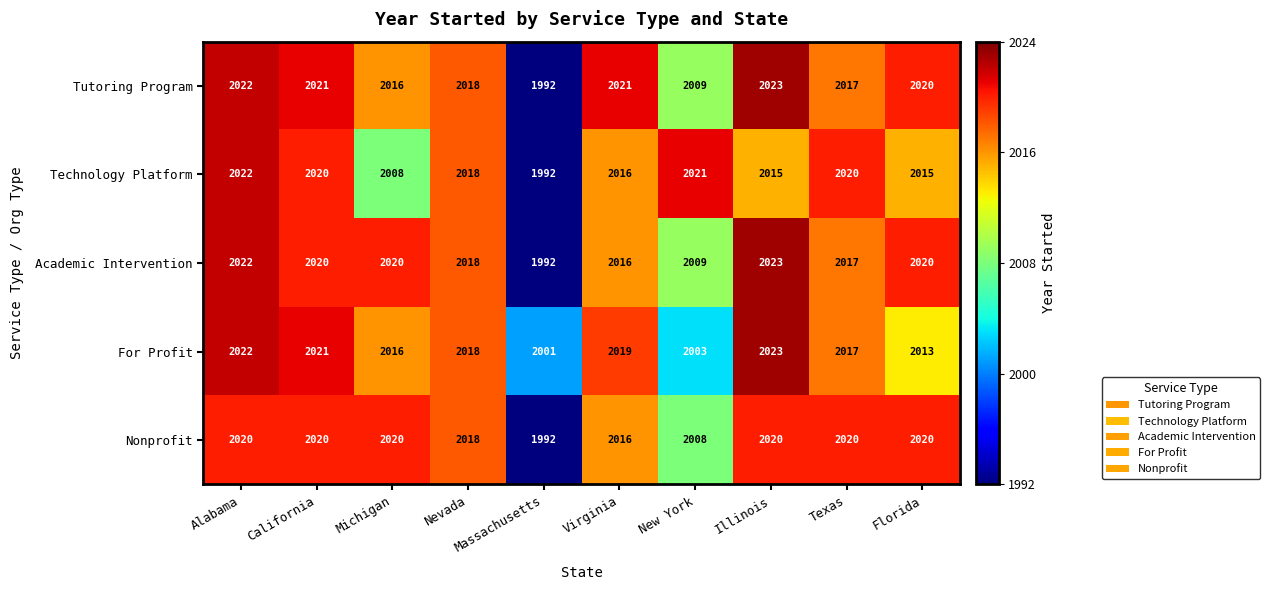

What is the difference between the highest and lowest values at Virginia?

5